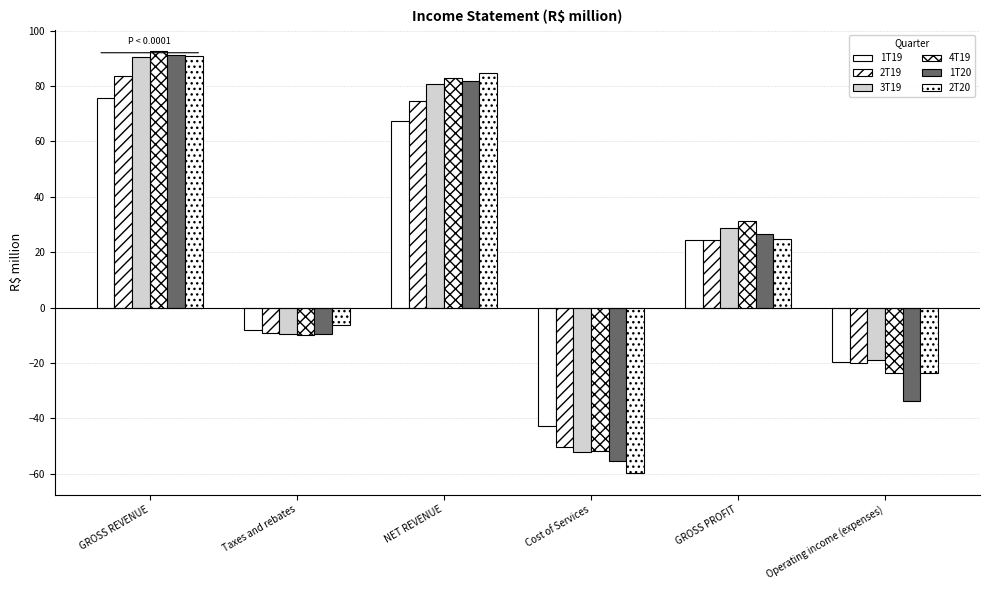

How many values in 4T19 are above zero?

3